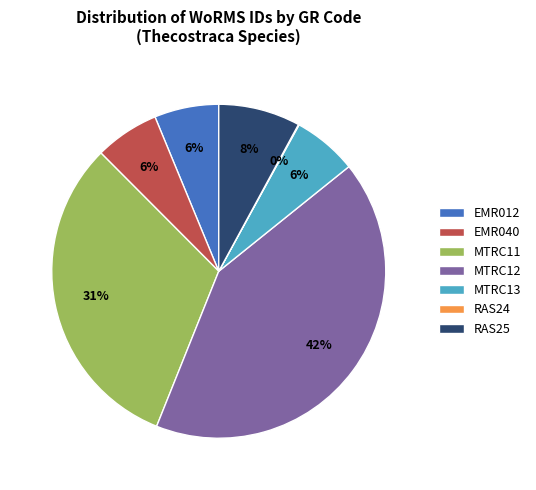

The EMR040 slice represents 6% of the pie. True or false?

True